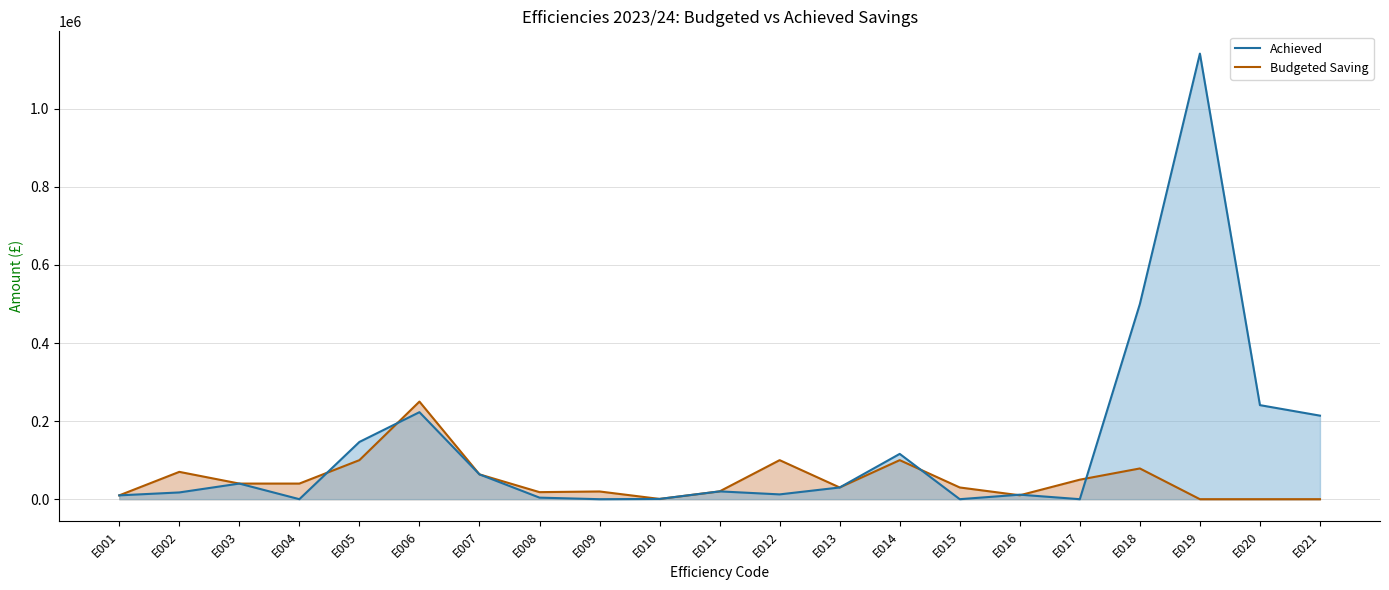

Which category has the lowest value in the Achieved series?

E004